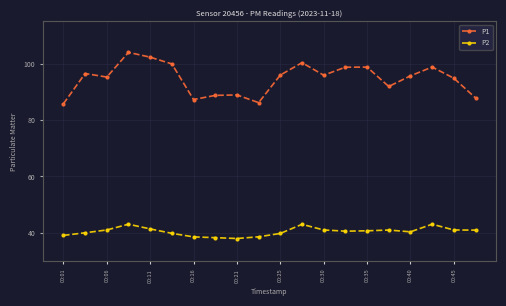

What are all the series names shown in the legend?

P1, P2